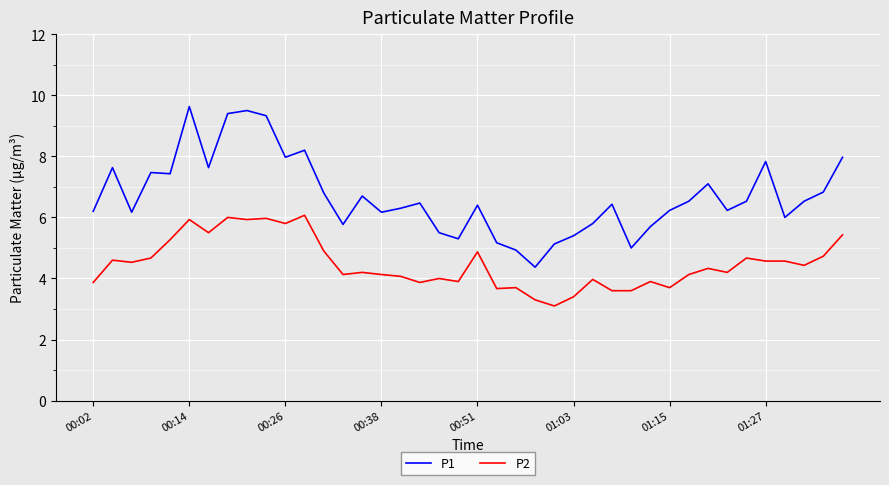

What is the lowest value of the P1 series?

4.4